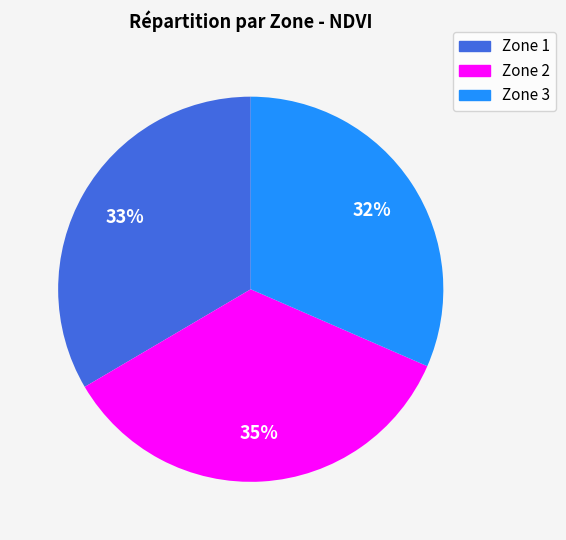

How many segments does this pie chart have?

3